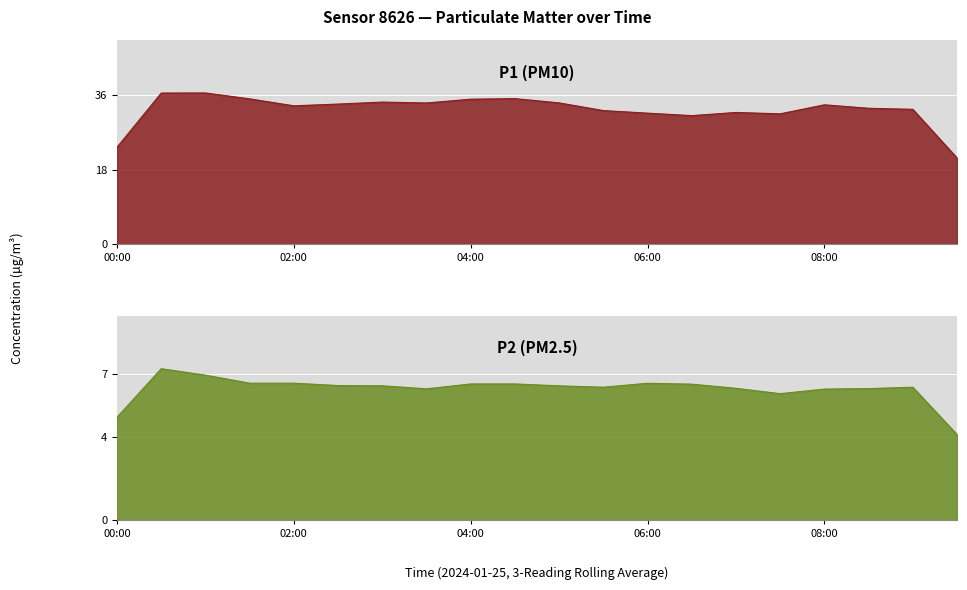

True or false: P2 and P1 intersect in this chart.

False